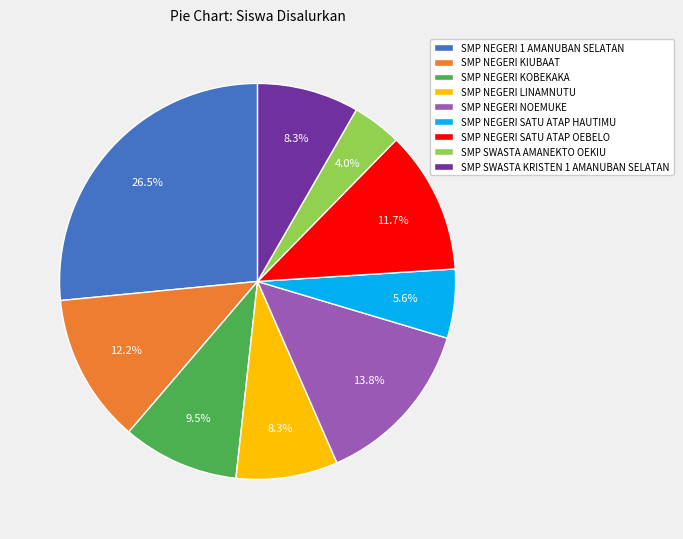

Which has a higher value, SMP NEGERI SATU ATAP HAUTIMU or SMP NEGERI NOEMUKE?

SMP NEGERI NOEMUKE